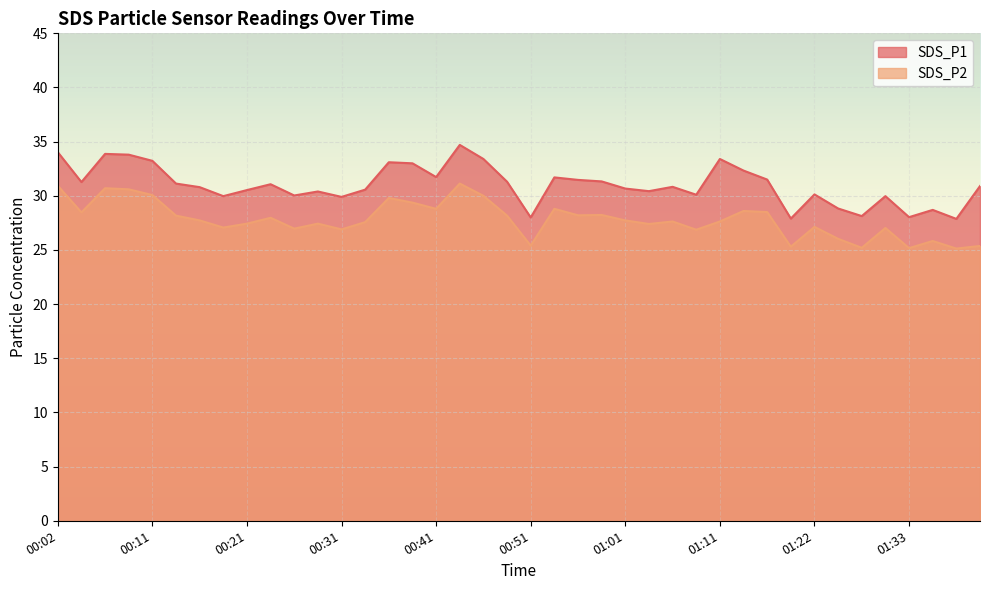

Reading left to right, what are all the values shown in this chart?

SDS_P1: 34.0	31.3	33.9	33.8	33.2	31.1	30.8	30.0	30.5	31.1	30.0	30.4	29.9	30.6	33.1	33.0	31.7	34.7	33.4	31.3	28.0	31.7	31.5	31.3	30.7	30.4	30.8	30.1	33.4	32.3	31.5	27.9	30.1	28.8	28.1	30.0	28.0	28.7	27.9	30.9
SDS_P2: 30.9	28.5	30.7	30.6	30.1	28.2	27.7	27.1	27.4	28.0	27.0	27.4	26.9	27.6	29.8	29.4	28.8	31.1	30.0	28.2	25.4	28.8	28.2	28.2	27.7	27.4	27.6	26.9	27.6	28.6	28.5	25.3	27.1	26.0	25.2	27.0	25.2	25.8	25.1	25.4